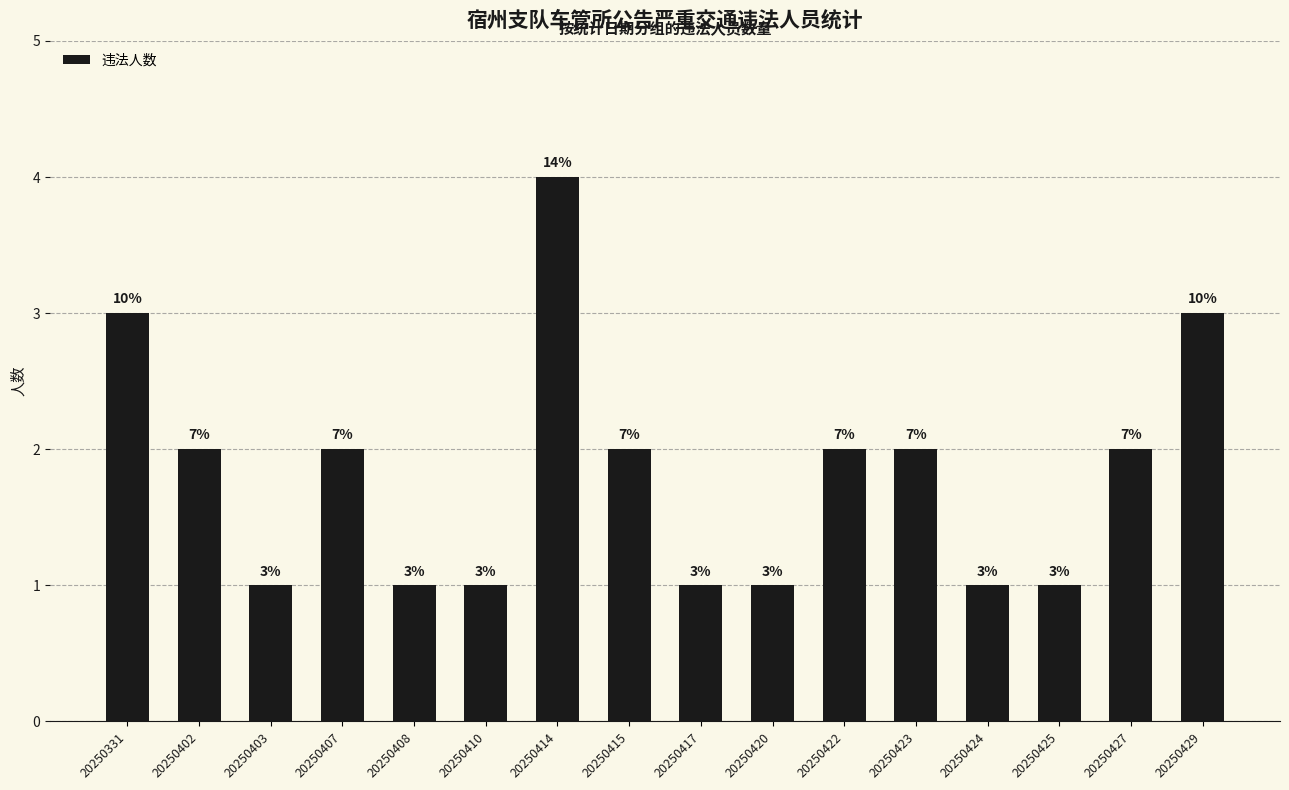

What is the difference between the maximum and minimum values?

3